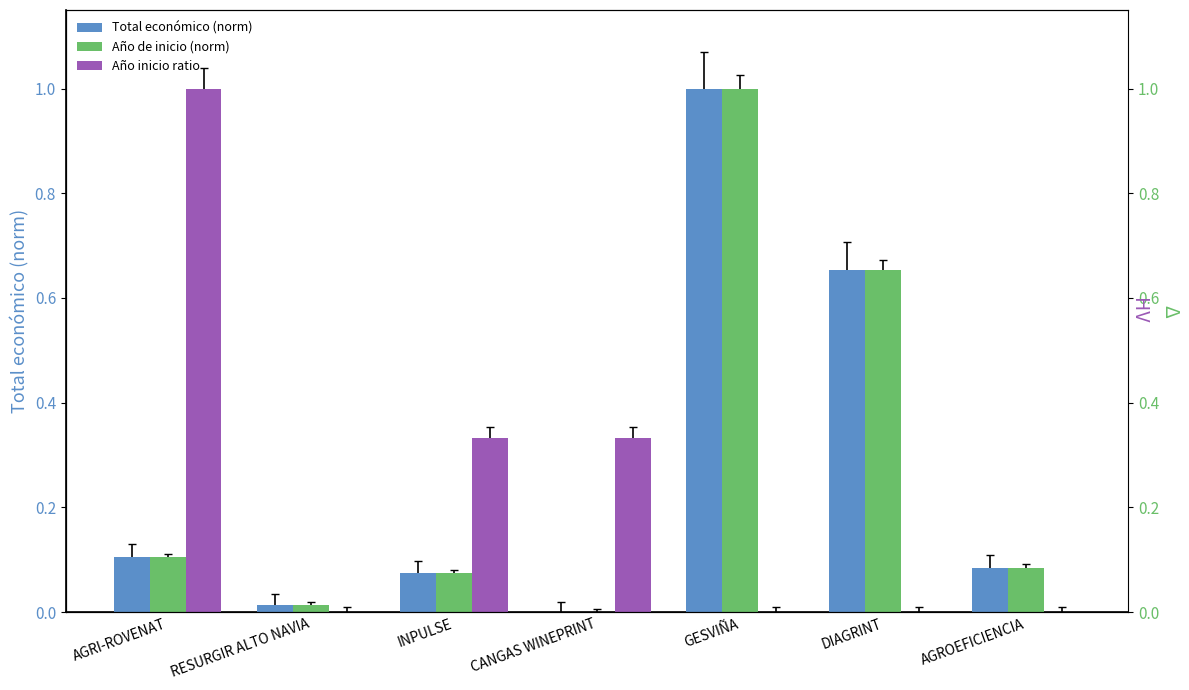

What is the maximum value shown in the chart?

1.0